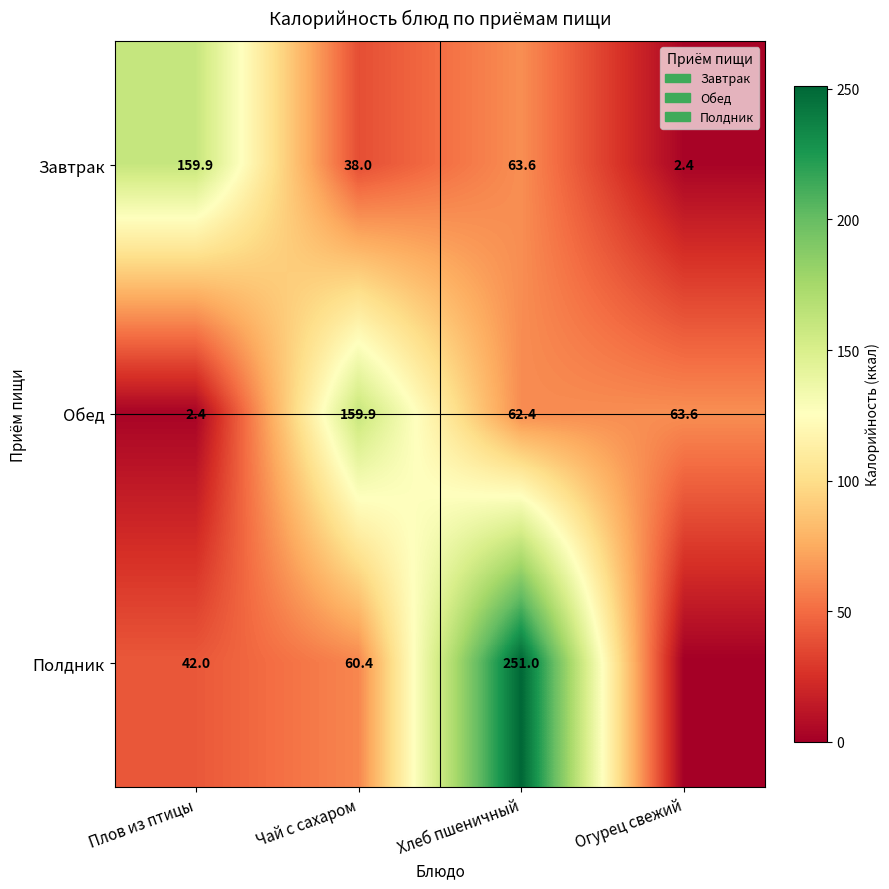

At which category is the sum across all series the highest?

Хлеб пшеничный